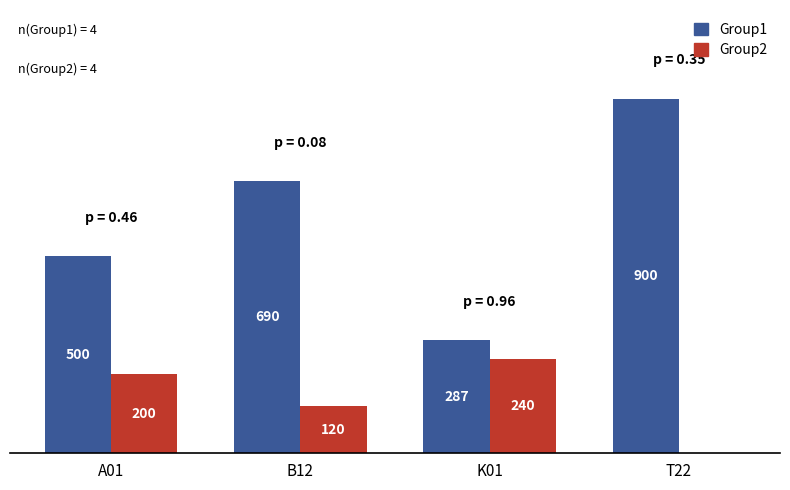

Between A01 and T22, which series saw the biggest shift?

Group1